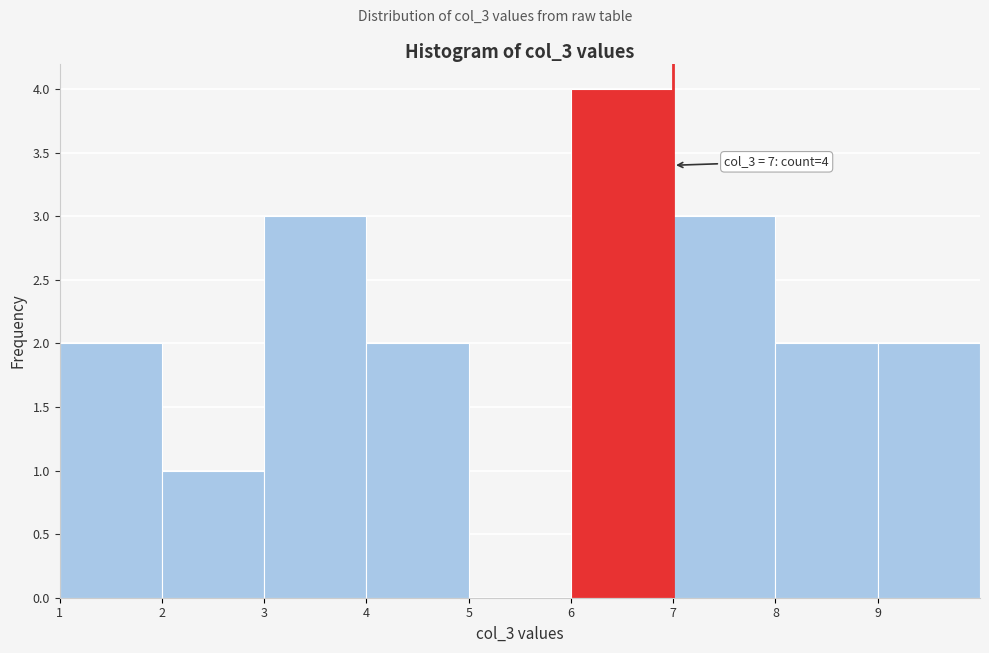

Over which range of the x-axis is the bar tallest?

6 to 7